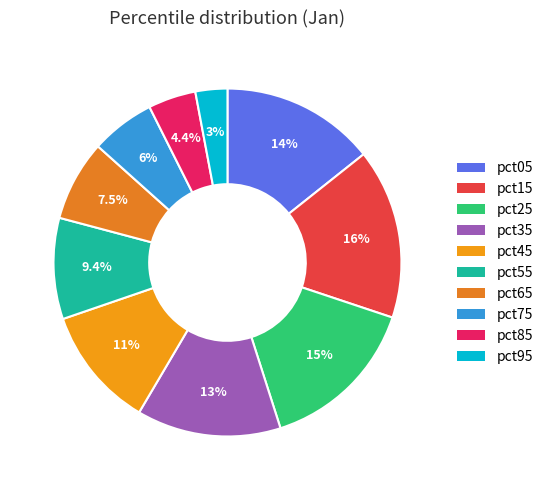

What percentage is NOT represented by pct75?

94.0%